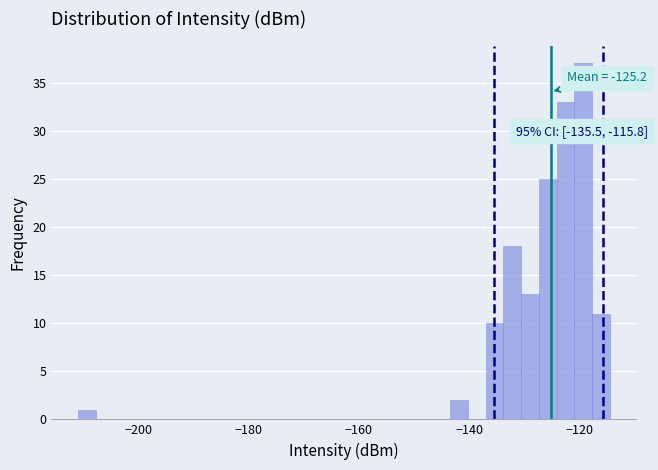

Around what value on the x-axis is the tallest bar? Give the approximate position of its centre, as read against the axis.

-120